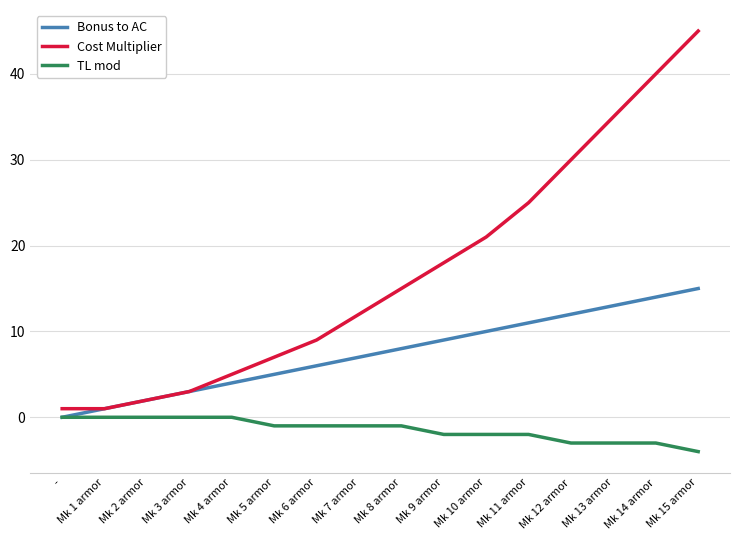

Which series has the largest range (max minus min)?

Cost Multiplier